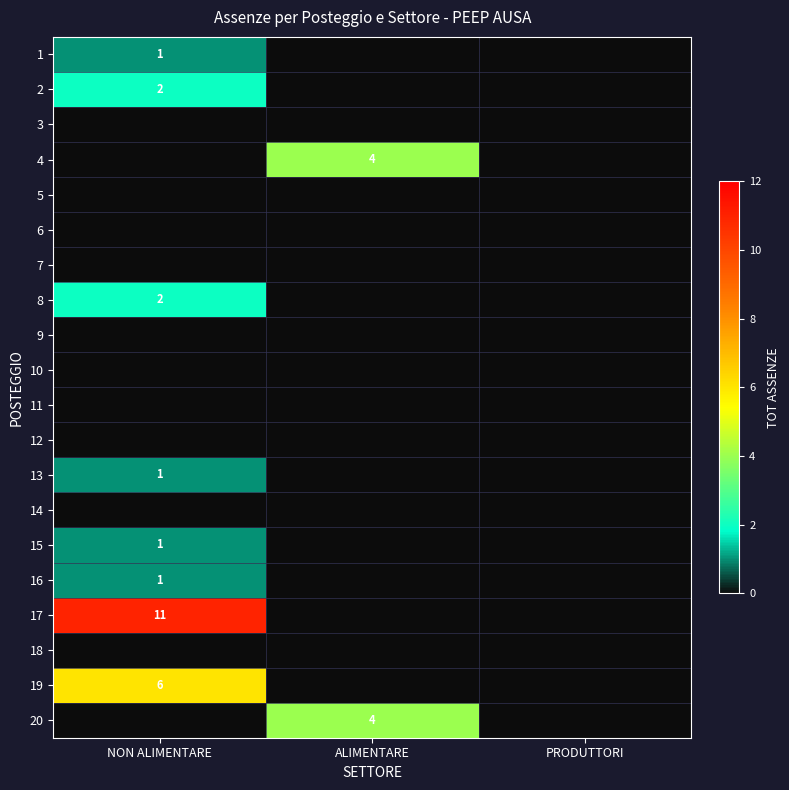

True or false: 2 has a value of 1 at NON ALIMENTARE.

False